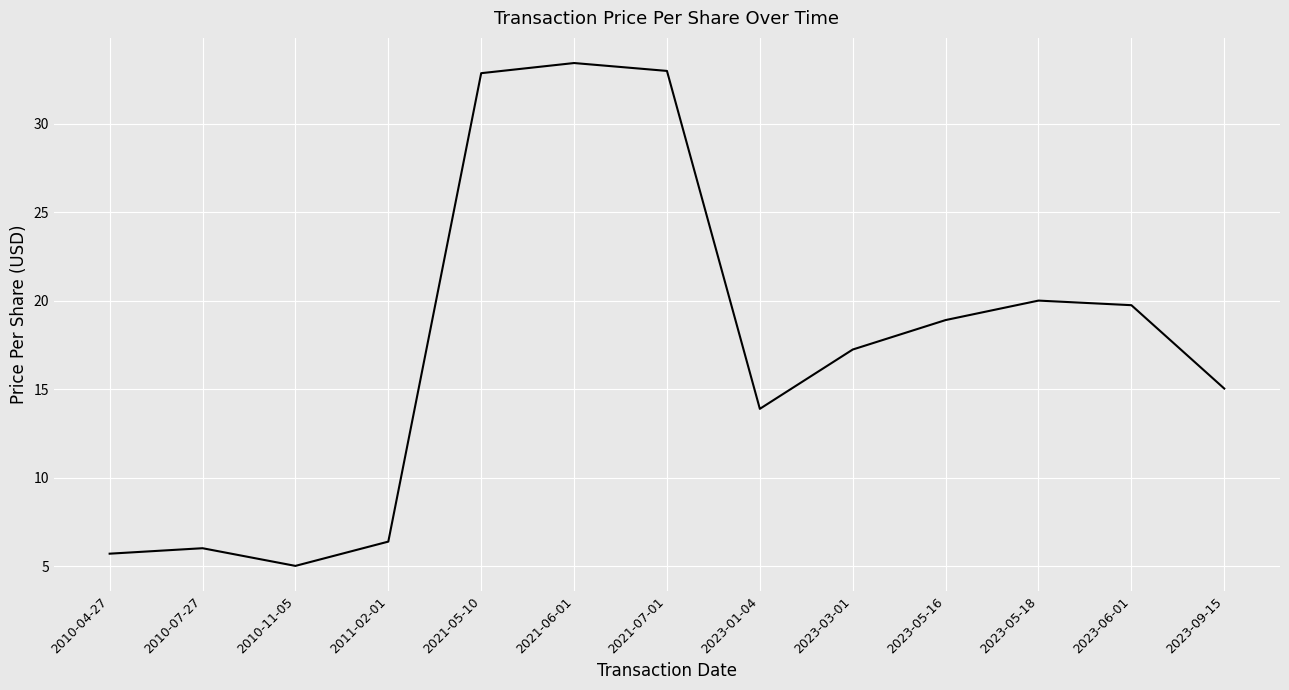

Reading left to right, transcribe all the data shown in this chart.

2010-04-27=5.7	2010-07-27=6.0	2010-11-05=5.0	2011-02-01=6.4	2021-05-10=32.8	2021-06-01=33.4	2021-07-01=33.0	2023-01-04=13.9	2023-03-01=17.2	2023-05-16=18.9	2023-05-18=20.0	2023-06-01=19.7	2023-09-15=15.0